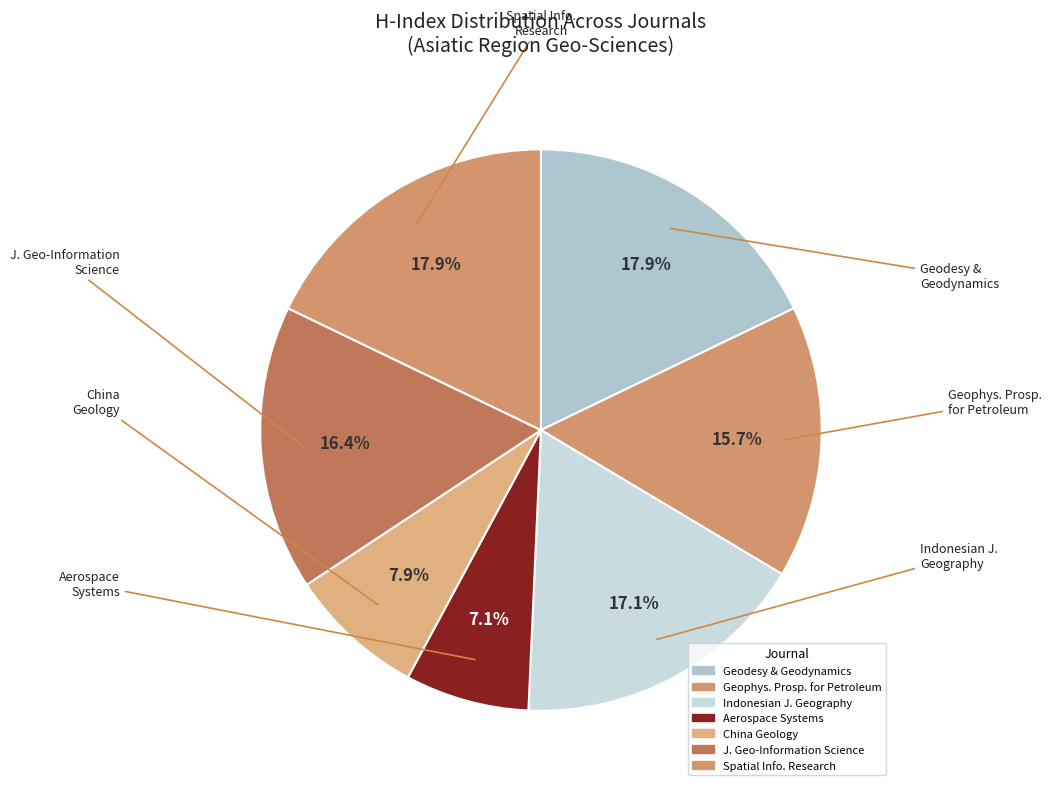

How many slices are in this pie chart?

7